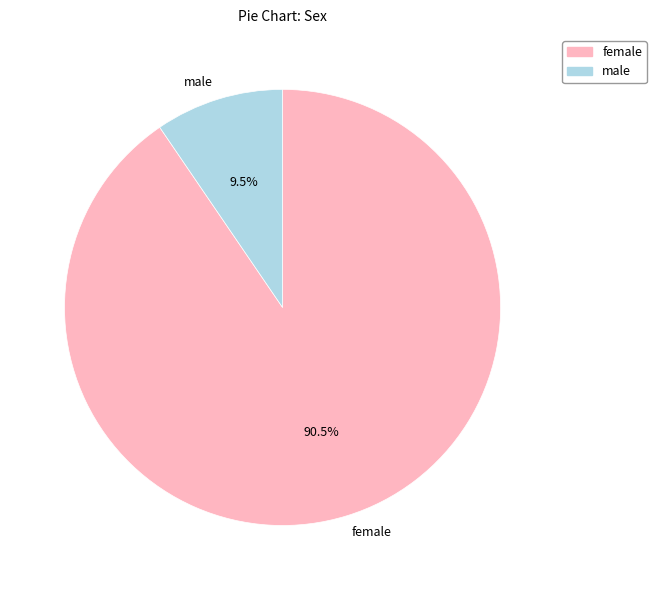

Do male and female together represent more than half of the pie?

Yes